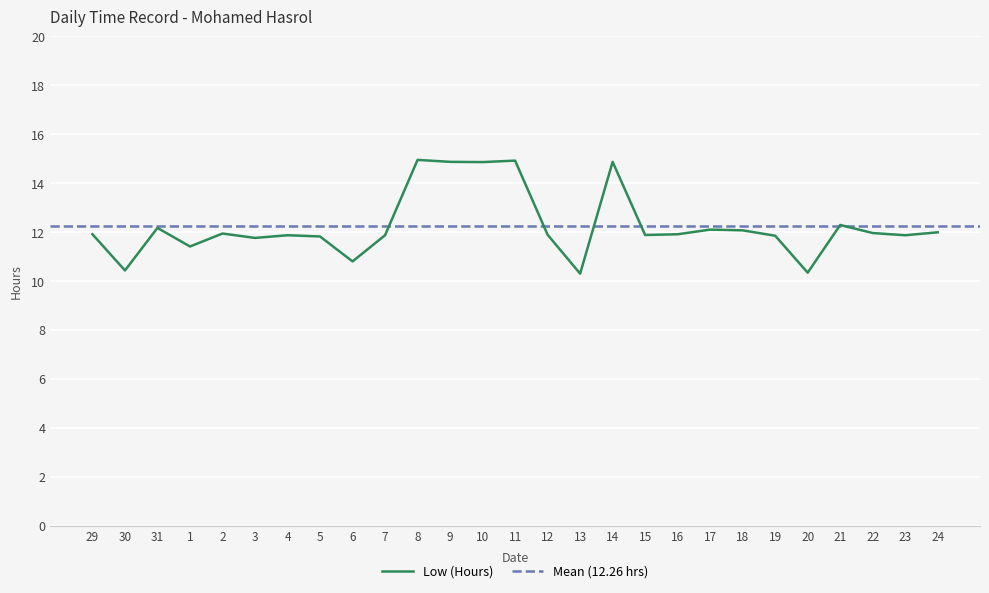

List the labels in order of value, smallest first.

13, 20, 30, 6, 1, 3, 5, 19, 4, 7, 23, 15, 12, 29, 16, 2, 22, 24, 18, 17, 31, 21, 10, 9, 14, 11, 8